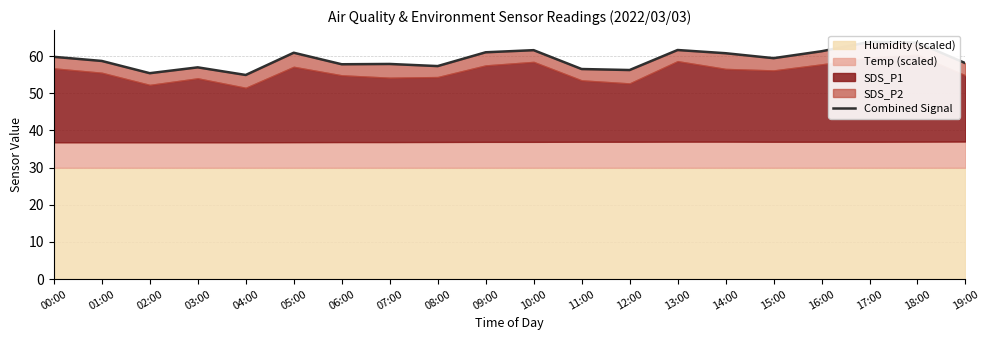

What is the approximate value at 05:00?

60.9